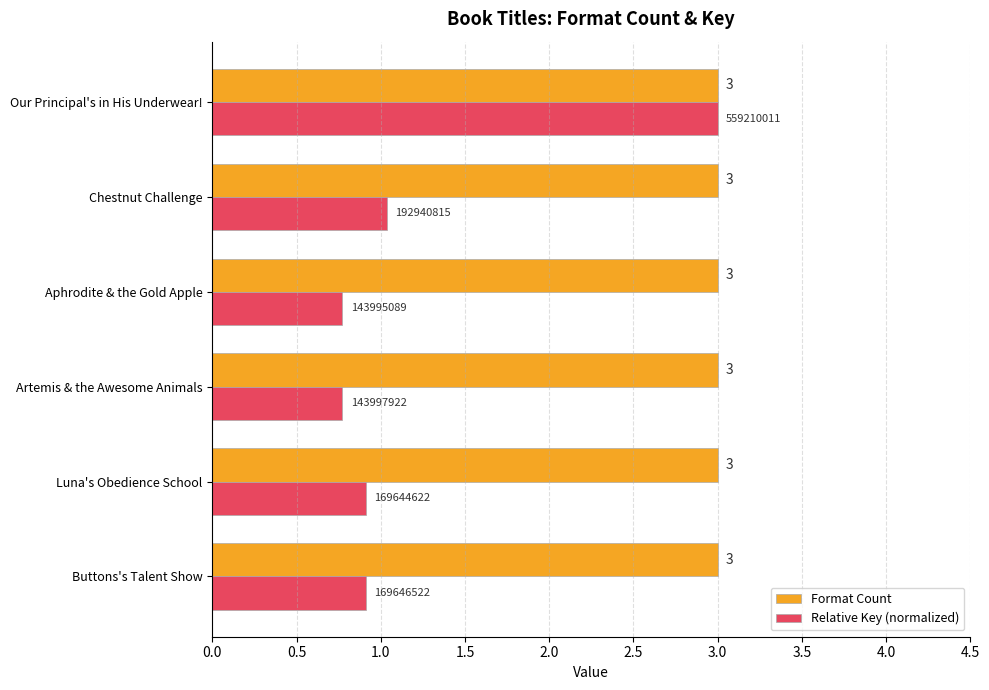

Which series has the largest range (max minus min)?

Relative Key (normalized)